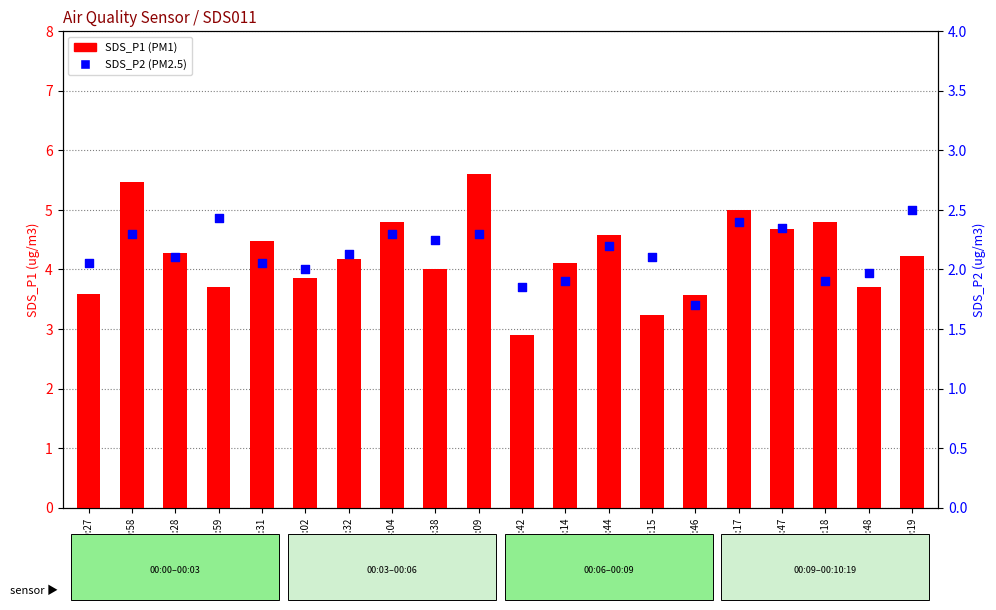

At how many categories does at least one series exceed 2?

20